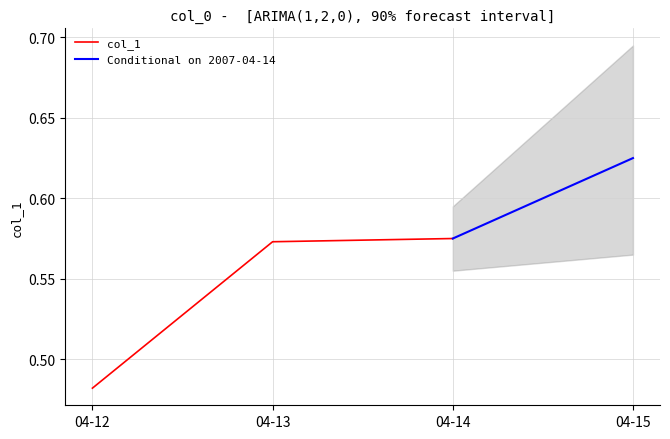

The col_1 series shows 1.0 at 04-13. True or false?

False